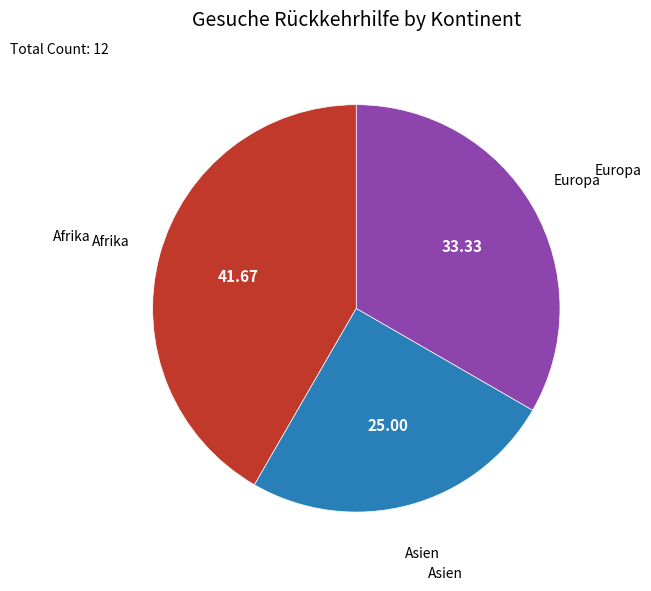

Count the number of slices in the pie.

3